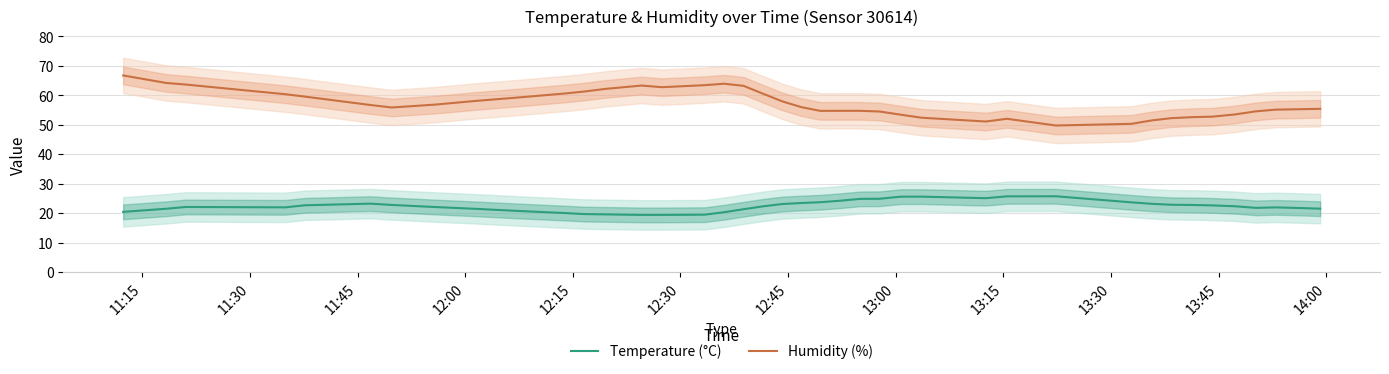

What is the maximum value for Temperature (°C)?

25.7